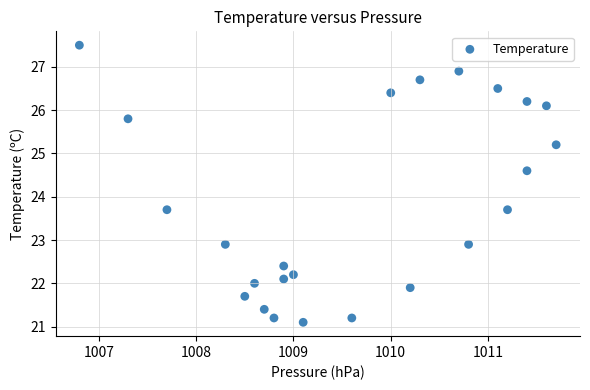

What is the range of Y values (max minus min)?

6.4